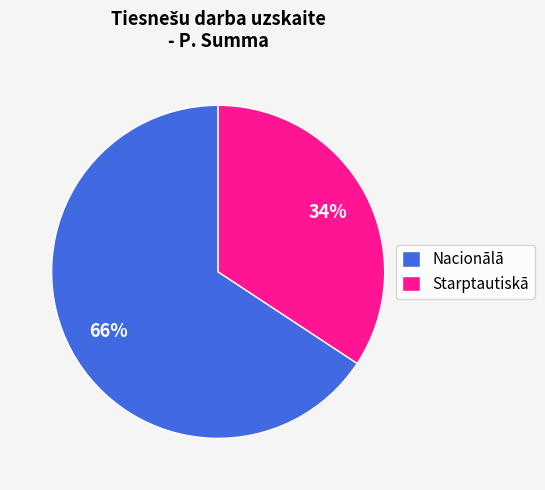

To the nearest percent, what percentage of the pie is Nacionālā?

66%